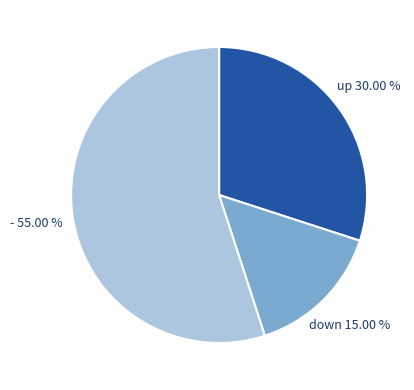

How many segments does this pie chart have?

3